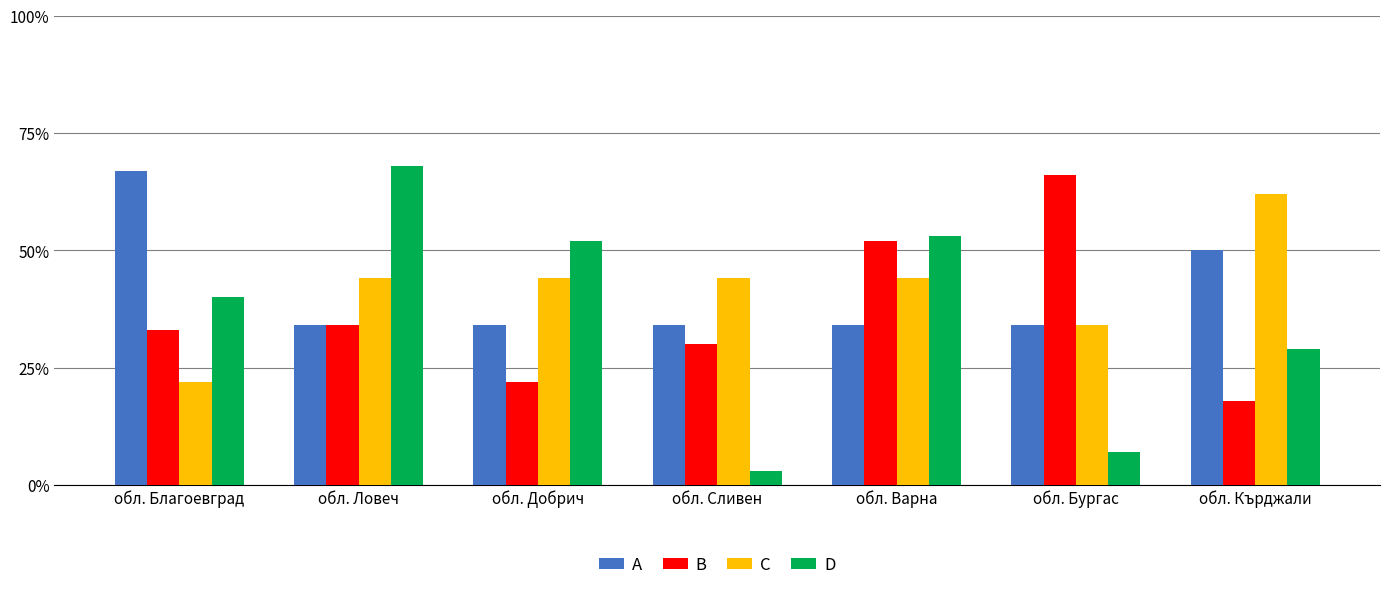

Which series changed the most between обл. Благоевград and обл. Варна?

A